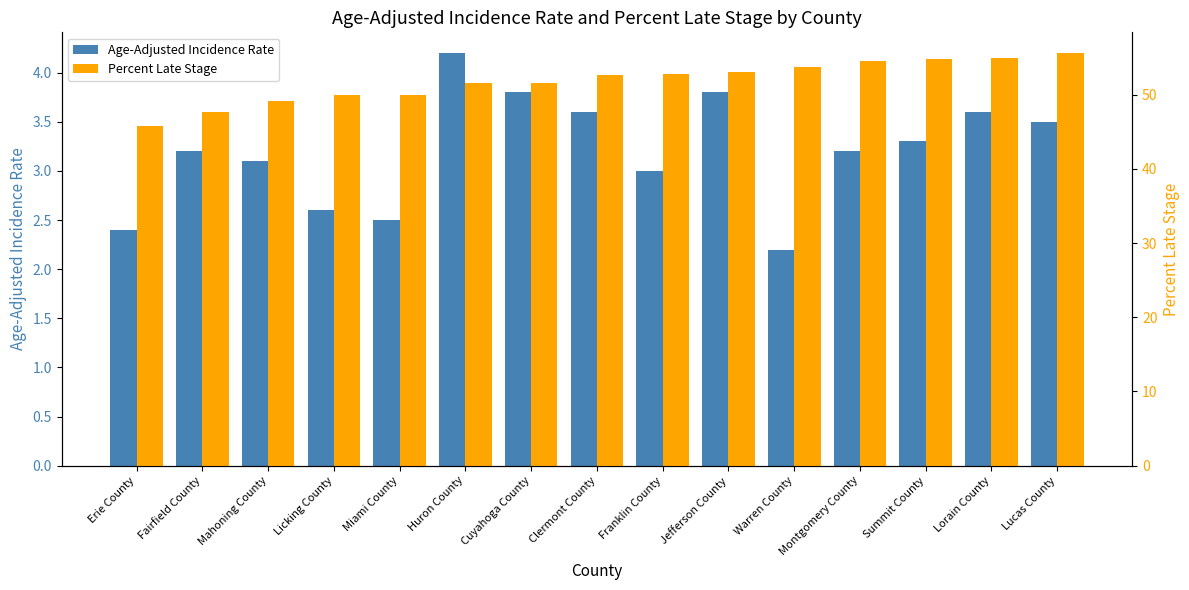

What is the label of the 2nd bar from the right?

Lorain County